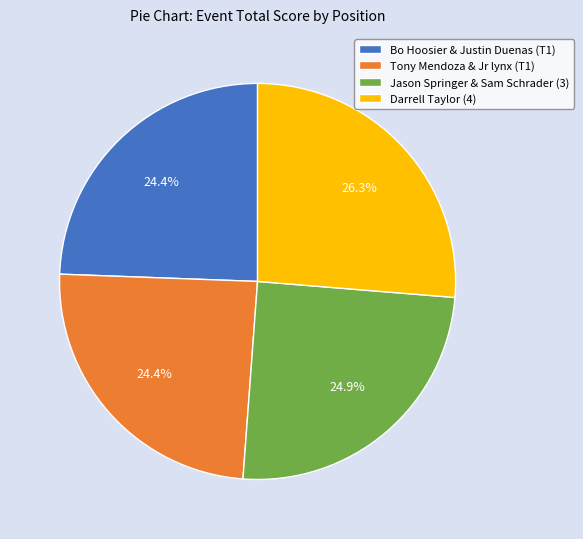

To the nearest percent, what portion does Jason Springer & Sam Schrader (3) represent?

25%